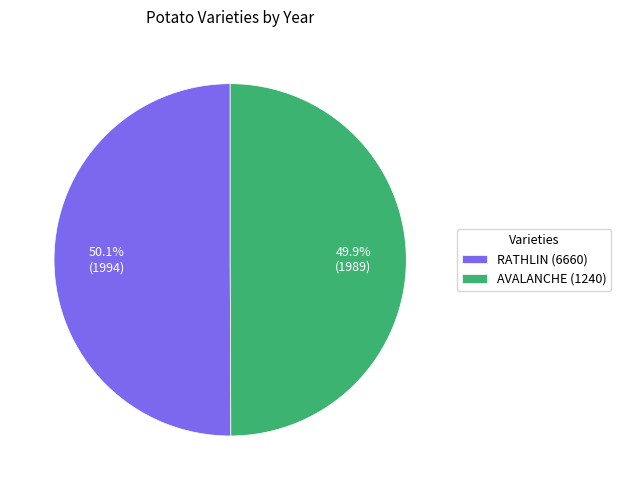

True or false: RATHLIN (6660) accounts for 62% of the total.

False